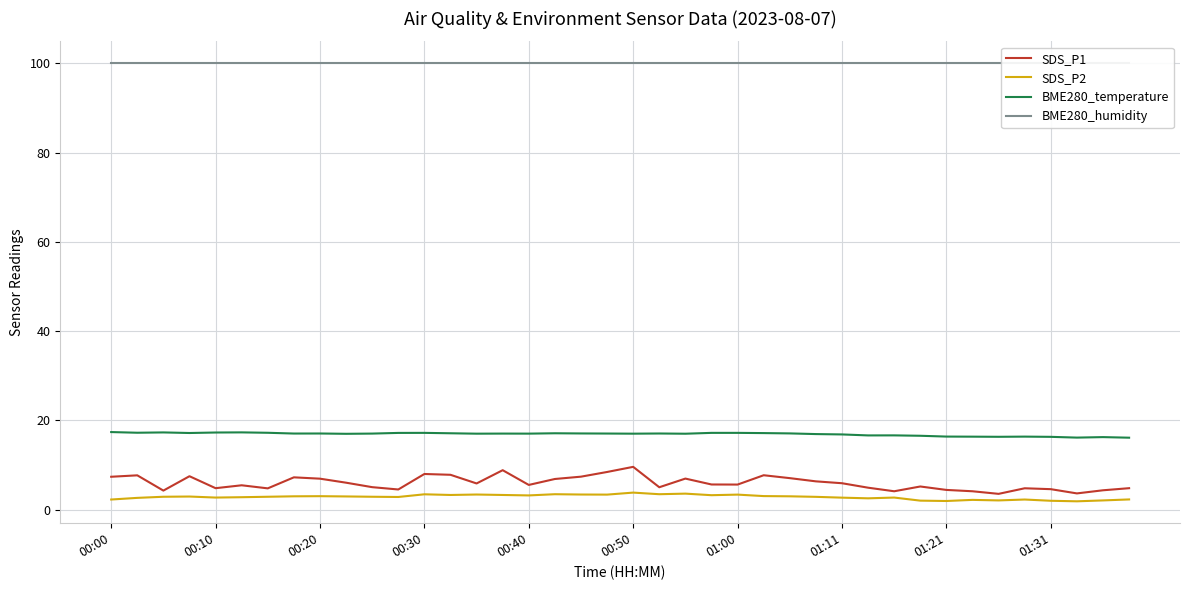

True or false: BME280_temperature and SDS_P2 intersect in this chart.

False